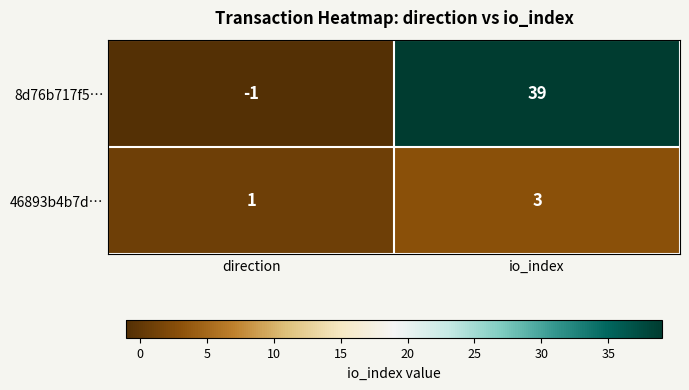

Where is 46893b4b7d… nearest to the value 2?

direction